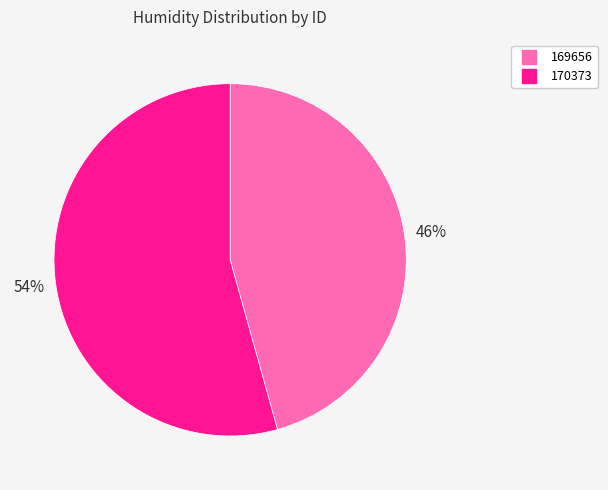

What is the ratio of the value at 170373 to the value at 169656?

1.2